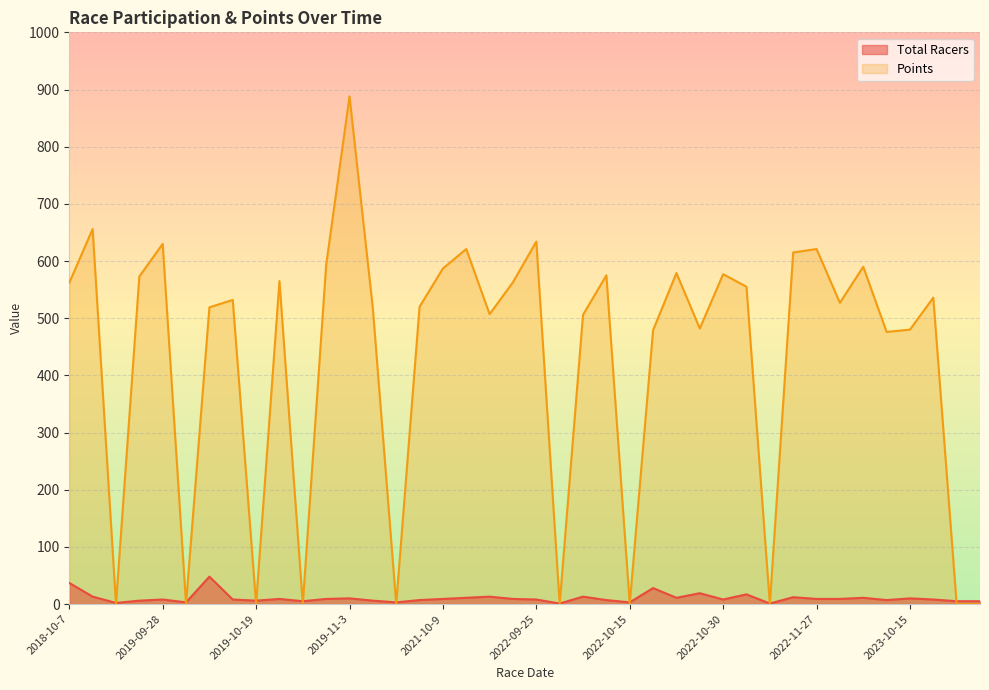

Rank the series by their maximum value, from highest to lowest.

Points, Total Racers